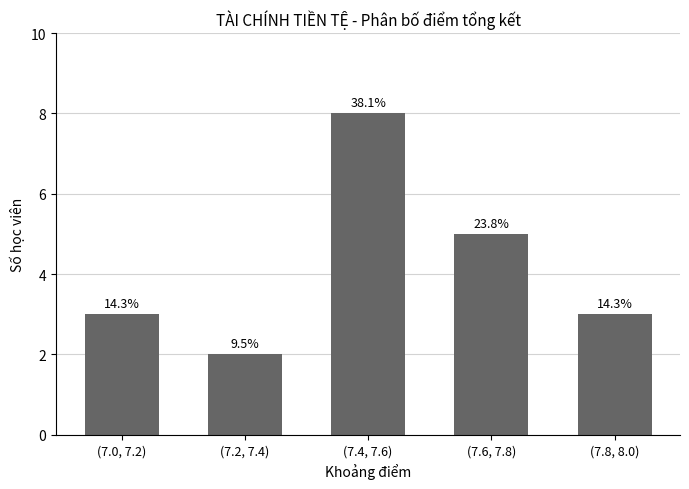

Does the chart contain any negative values?

No